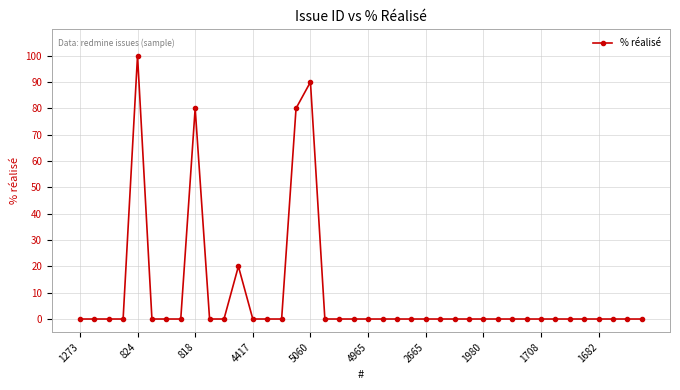

Reading left to right, extract all data points from this chart.

0	0	0	0	100	0	0	0	80	0	0	20	0	0	0	80	90	0	0	0	0	0	0	0	0	0	0	0	0	0	0	0	0	0	0	0	0	0	0	0